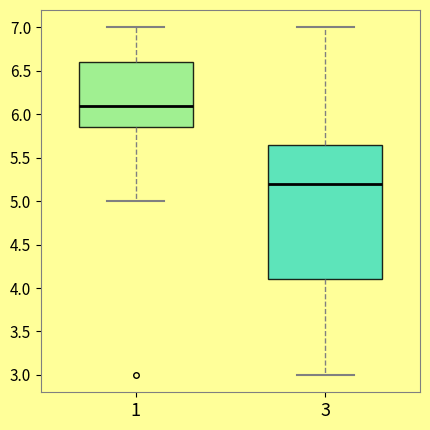

Which box has the highest median line?

1